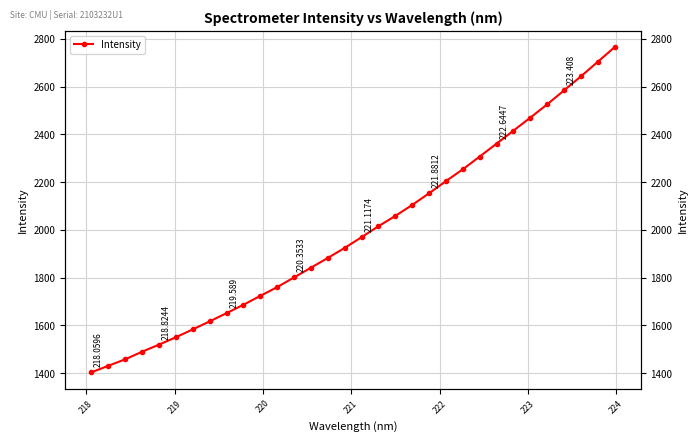

What is the maximum value shown in the chart?

2765.6